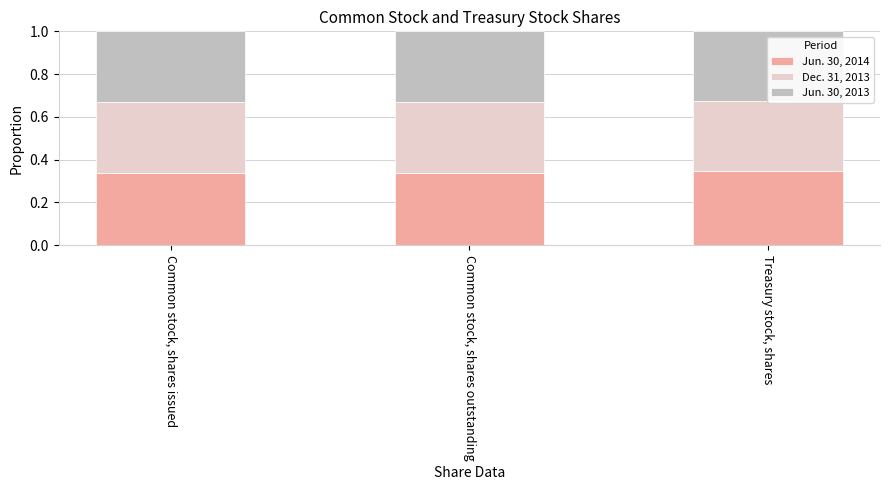

What is the maximum value for Jun. 30, 2013?

0.3